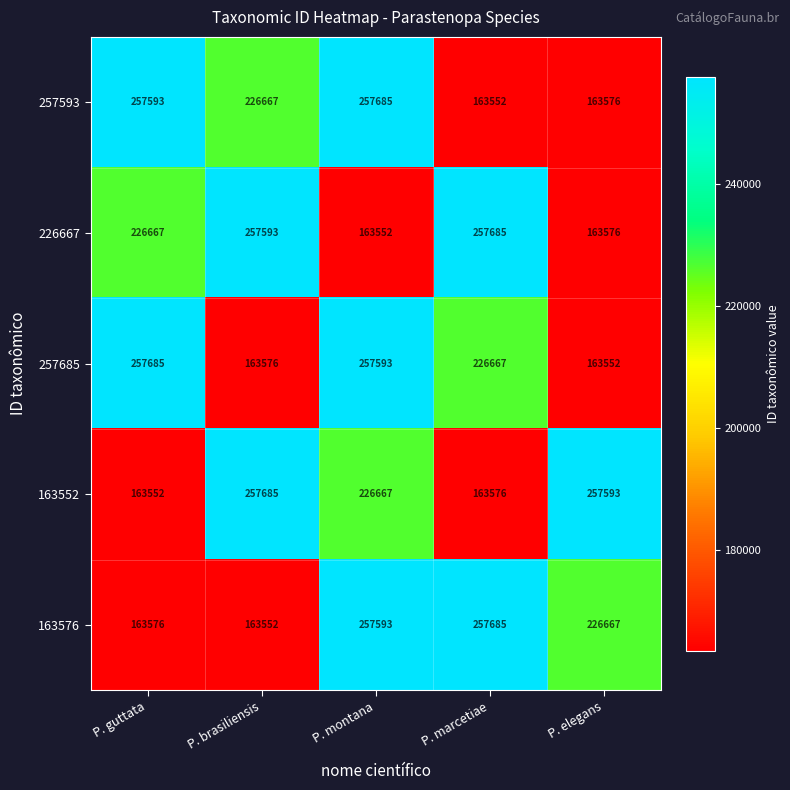

Which series changed the most between P. montana and P. elegans?

257593